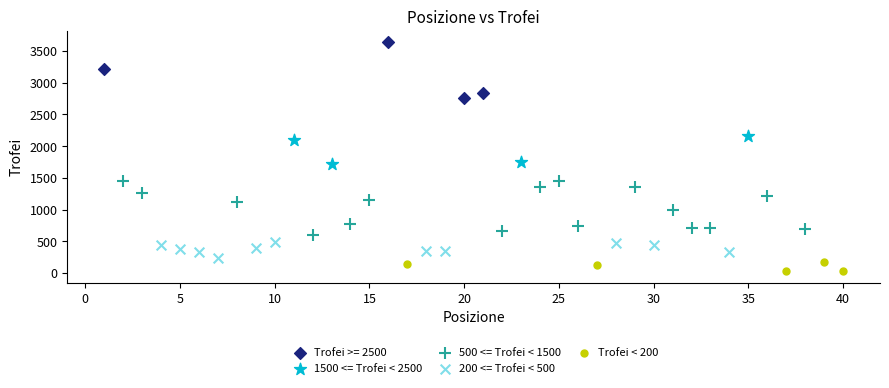

Which series reaches the maximum Y coordinate?

Trofei >= 2500